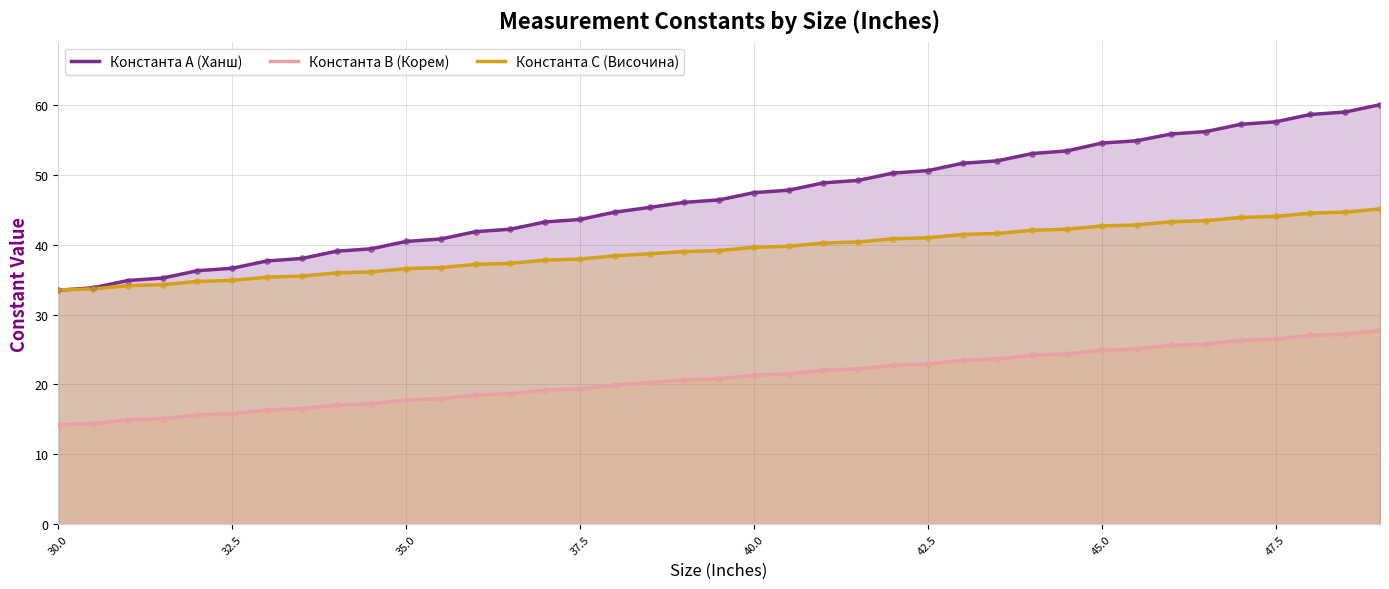

Is the value of Константа А (Ханш) at 45.0 greater than the value of Константа В (Корем) at 42.5?

Yes